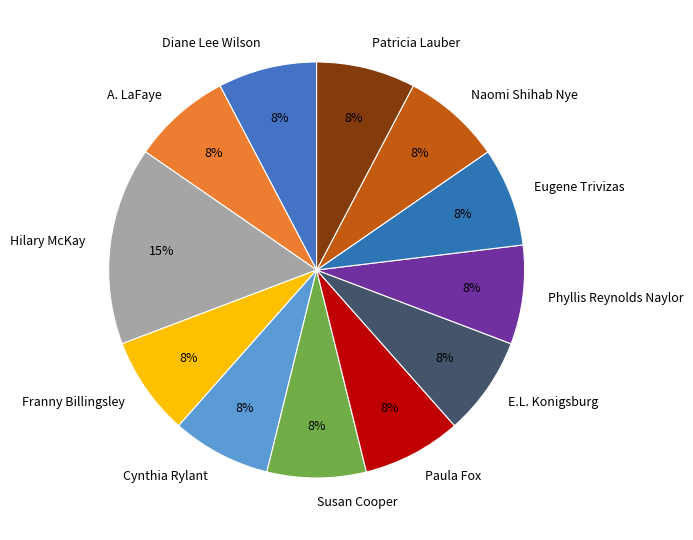

Is it true that A. LaFaye is 19% of the pie?

False